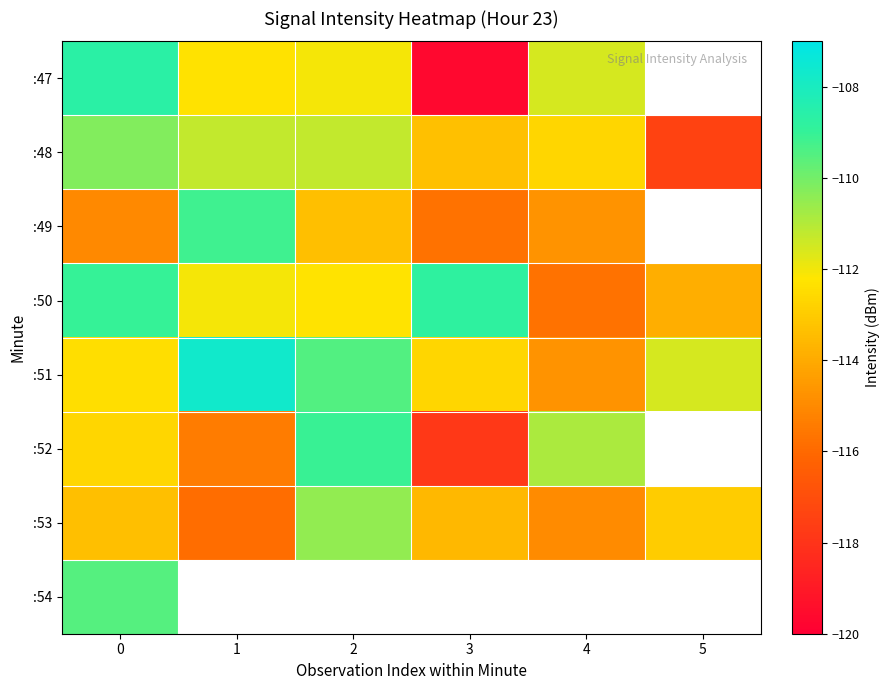

What is the lowest value of the :47 series?

-119.7